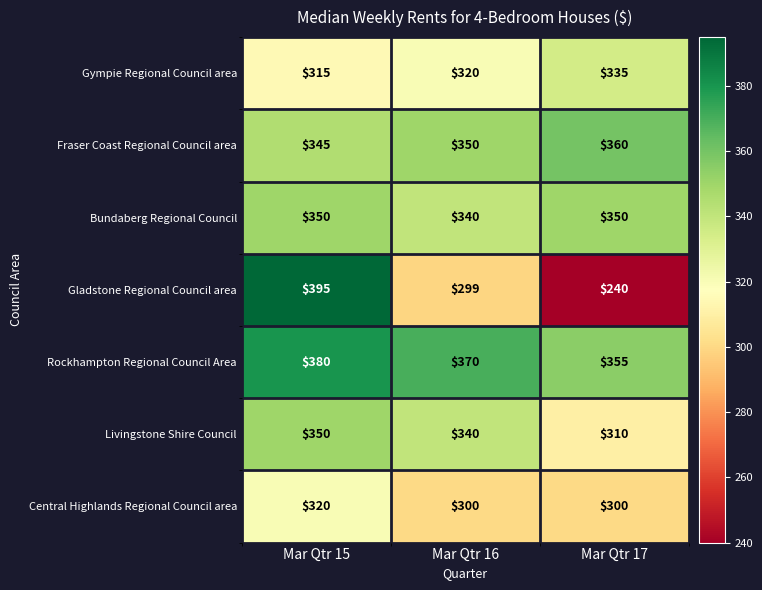

Where is Gympie Regional Council area nearest to the value 325?

Mar Qtr 16